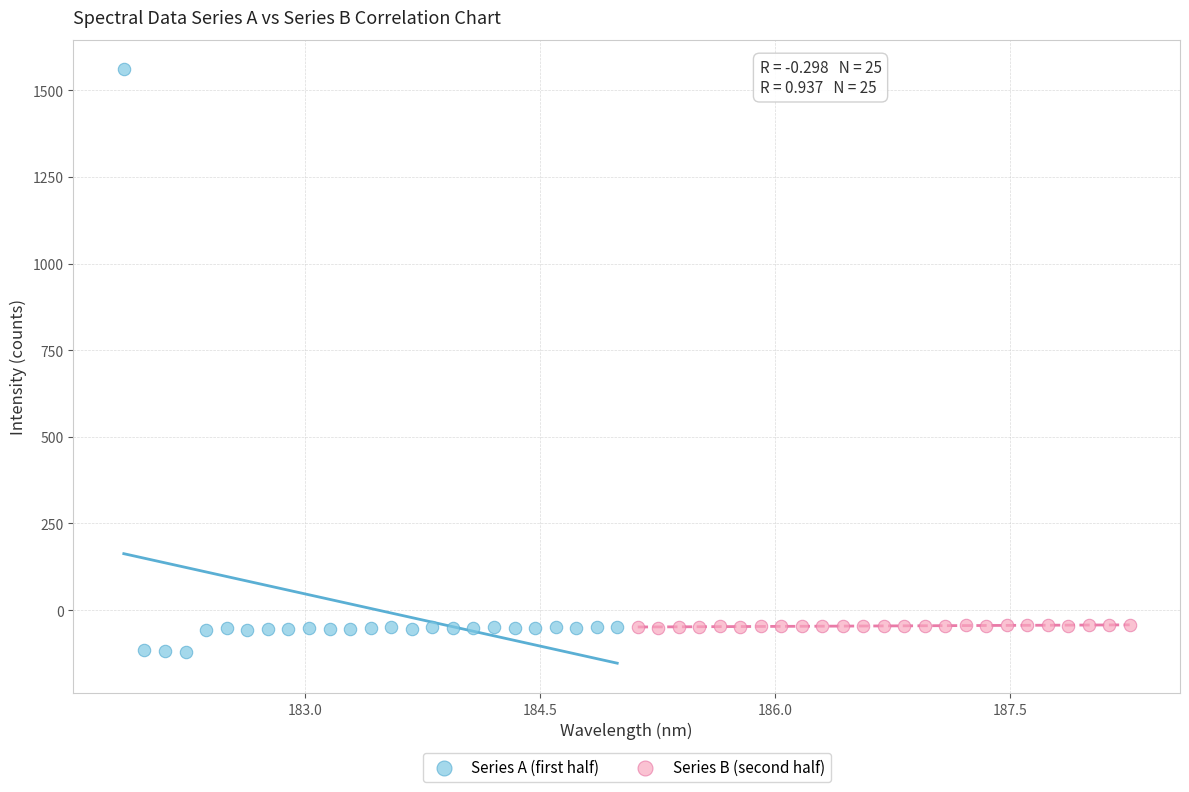

Which series contains the lowest Y value?

Series A (first half)